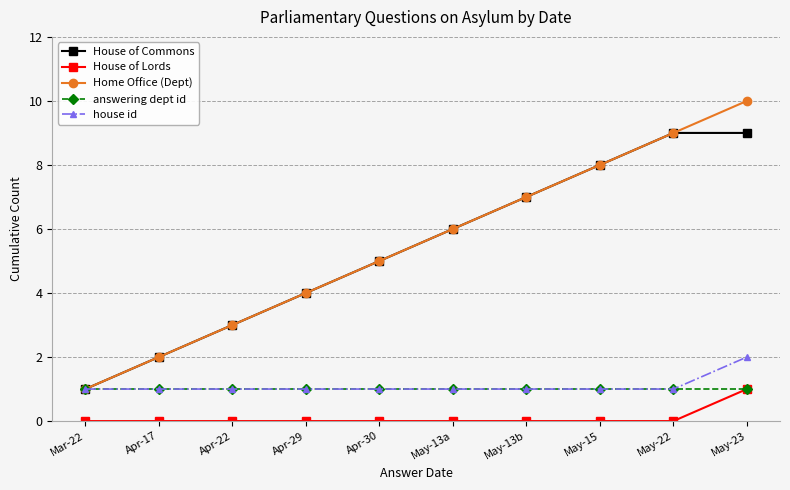

What value does the answering dept id series have at Apr-22?

1